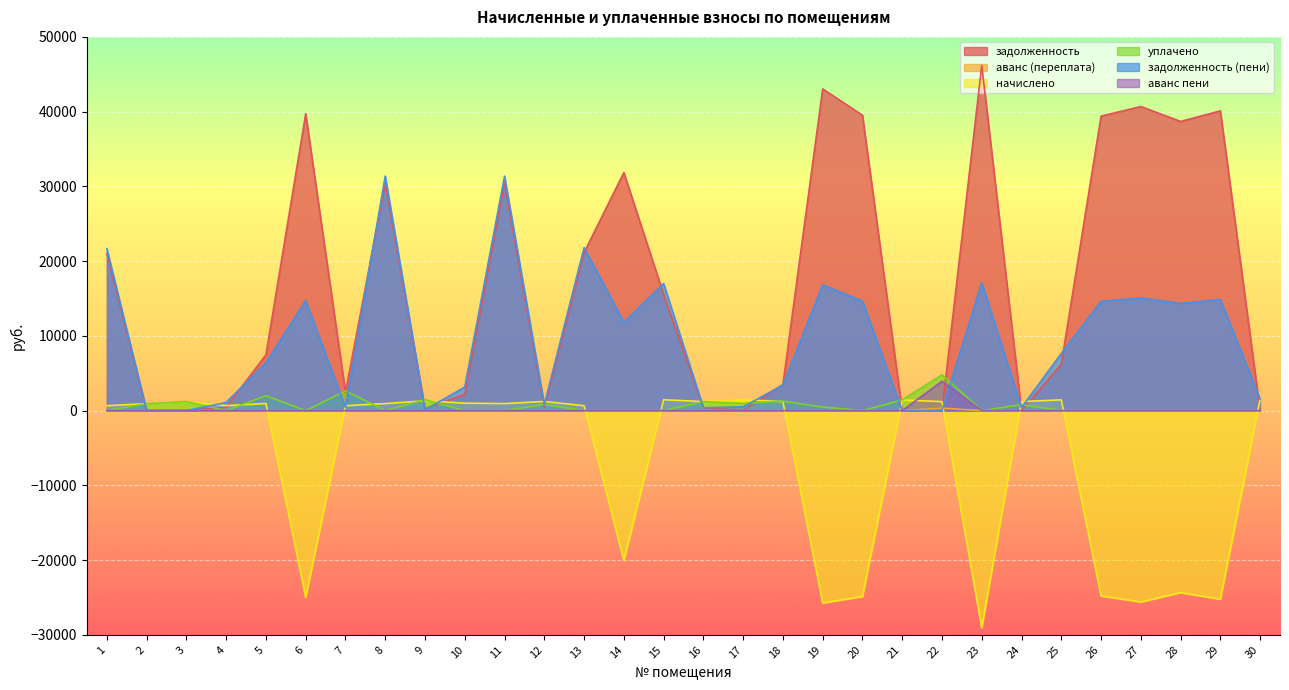

Which series ends up on top after the final intersection of задолженность and уплачено?

задолженность